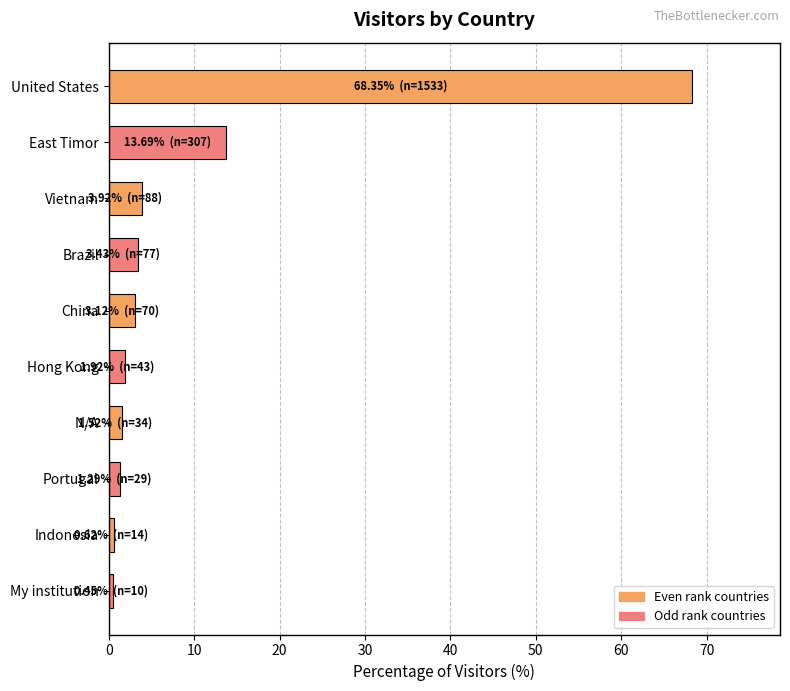

What is the label of the 10th bar from the top?

My institution